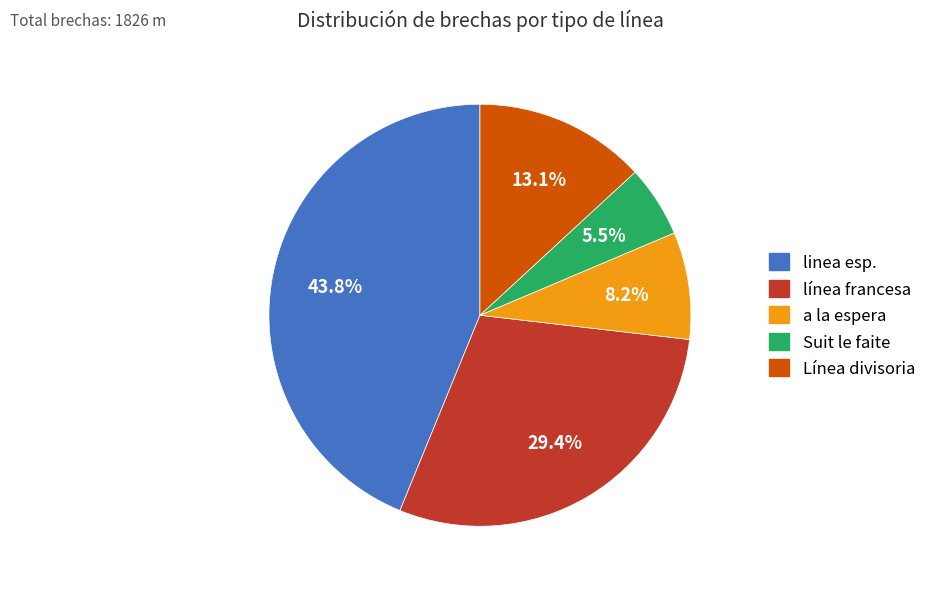

Is the sum of línea francesa and linea esp. greater than half?

Yes